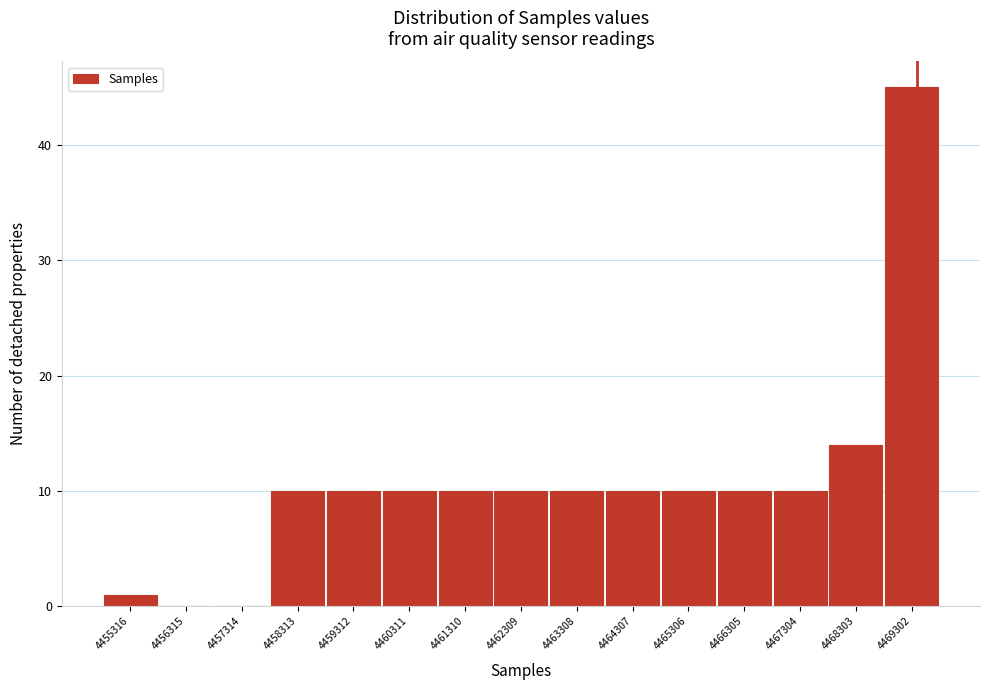

Reading right to left, transcribe all the data shown in this chart.

4469302=45	4468303=14	4467304=10	4466305=10	4465306=10	4464307=10	4463308=10	4462309=10	4461310=10	4460311=10	4459312=10	4458313=10	4457314=0	4456315=0	4455316=1